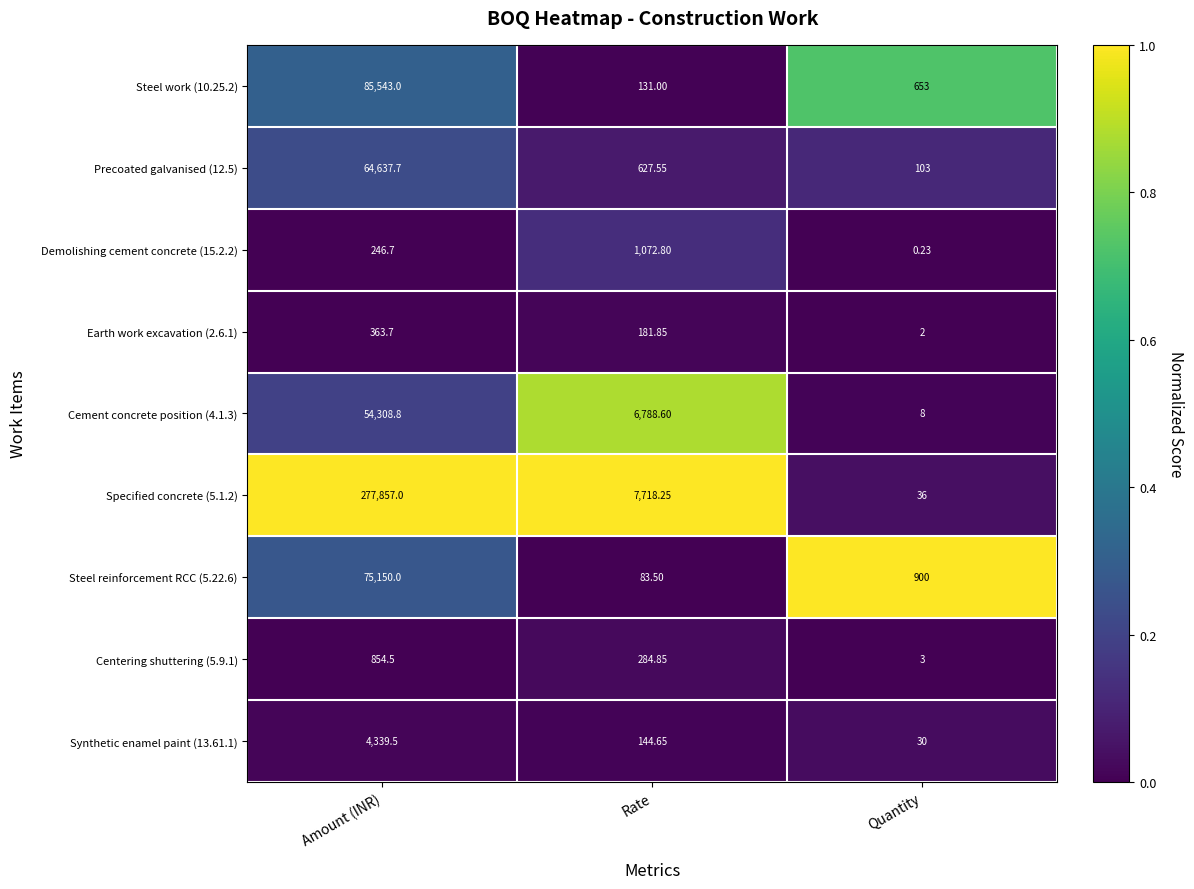

At which category does the chart reach its minimum across all series?

Quantity